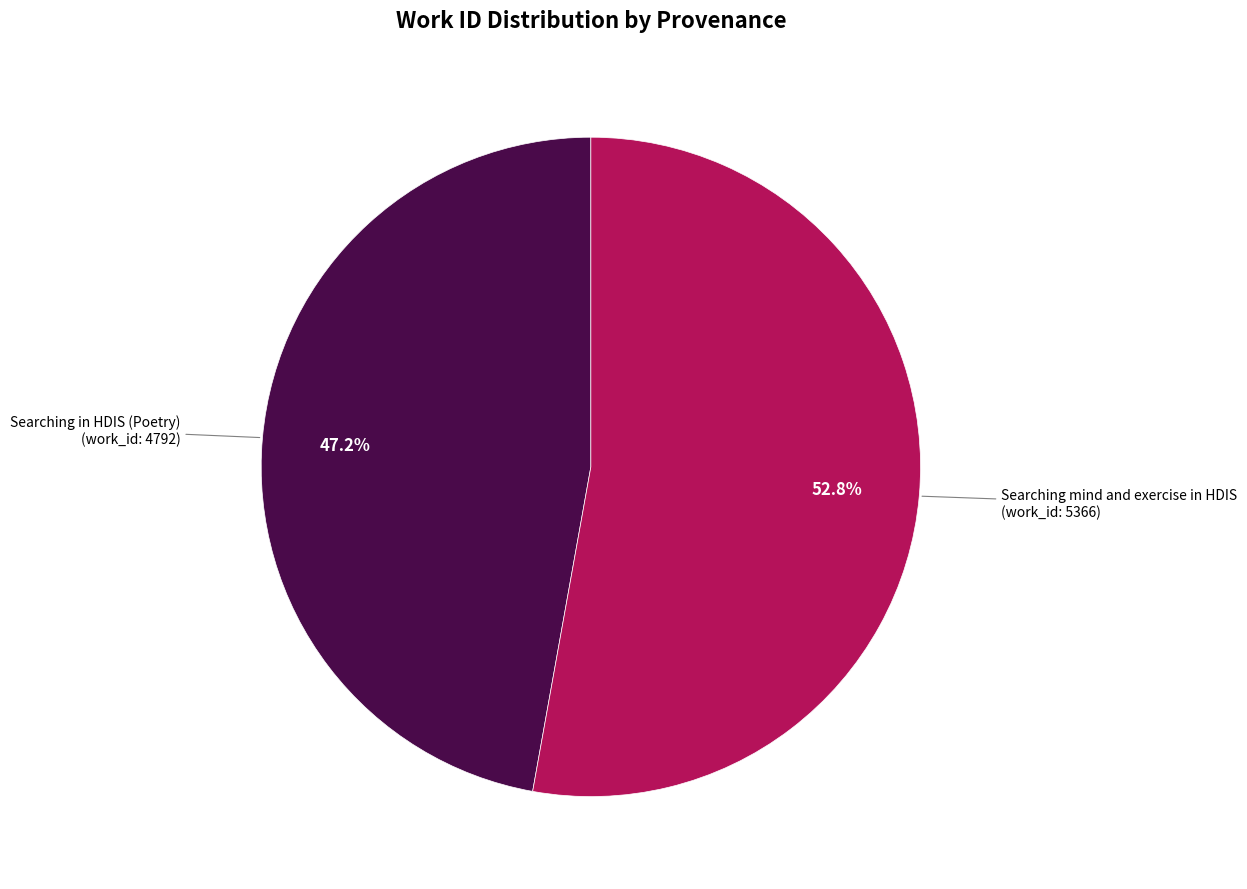

What is the smallest slice in the pie chart?

Searching in HDIS (Poetry)